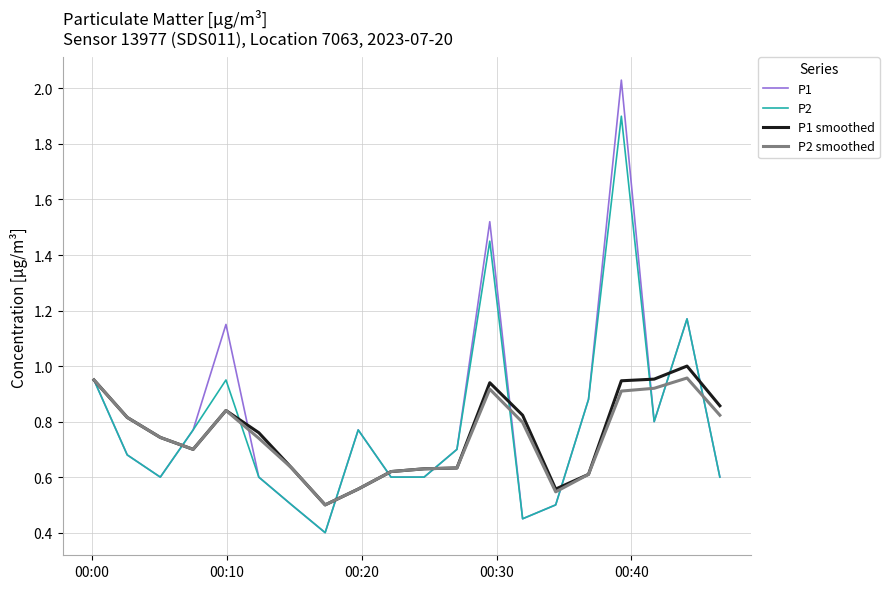

Count the number of categories in the chart.

20